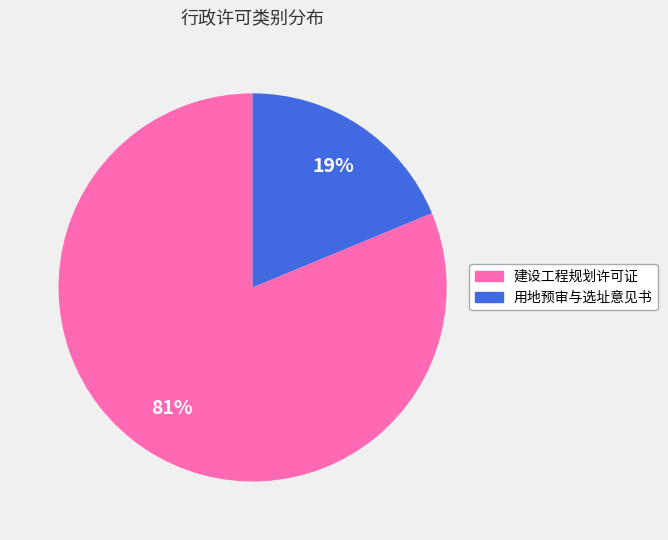

Which slice is the smallest?

用地预审与选址意见书